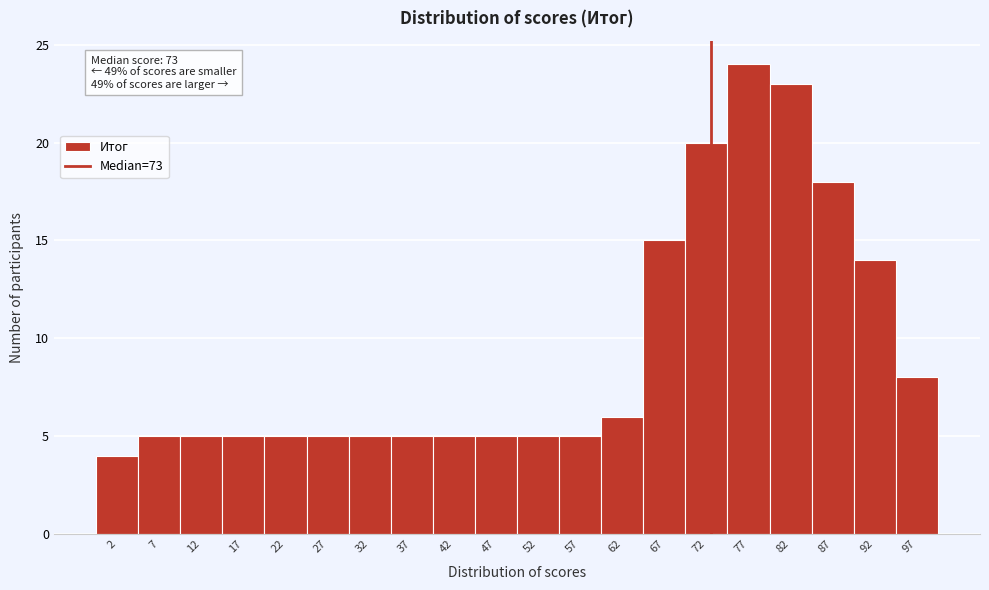

Over which range of the x-axis is the bar tallest?

75 to 80